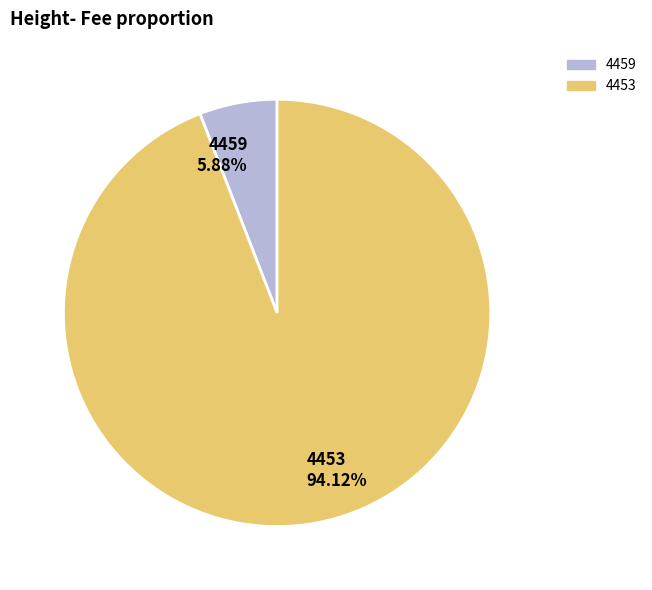

How many slices are in this pie chart?

2